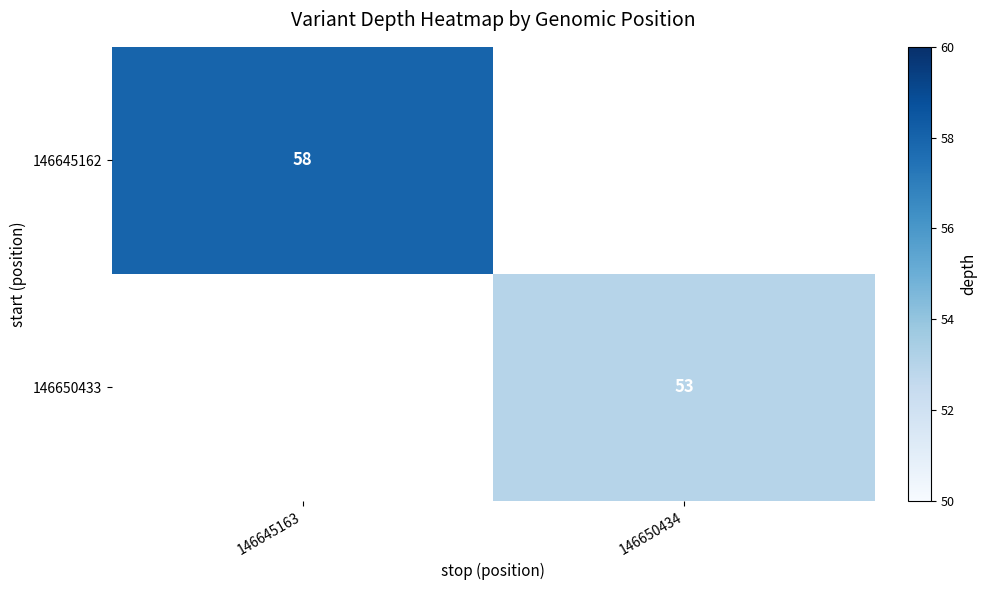

The 146650433 series shows 53 at 146650434. True or false?

True